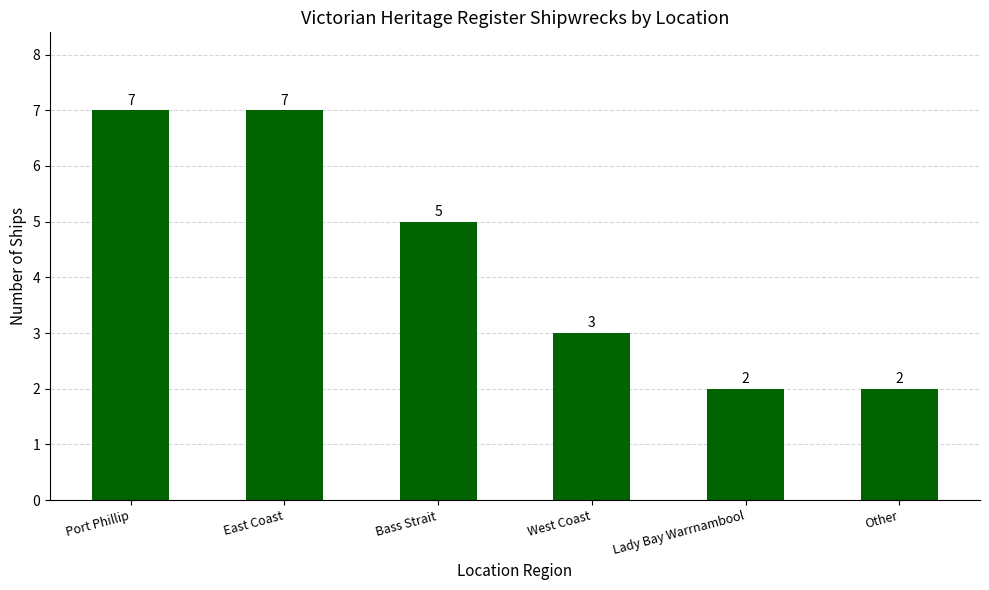

The value at West Coast is 5. True or false?

False